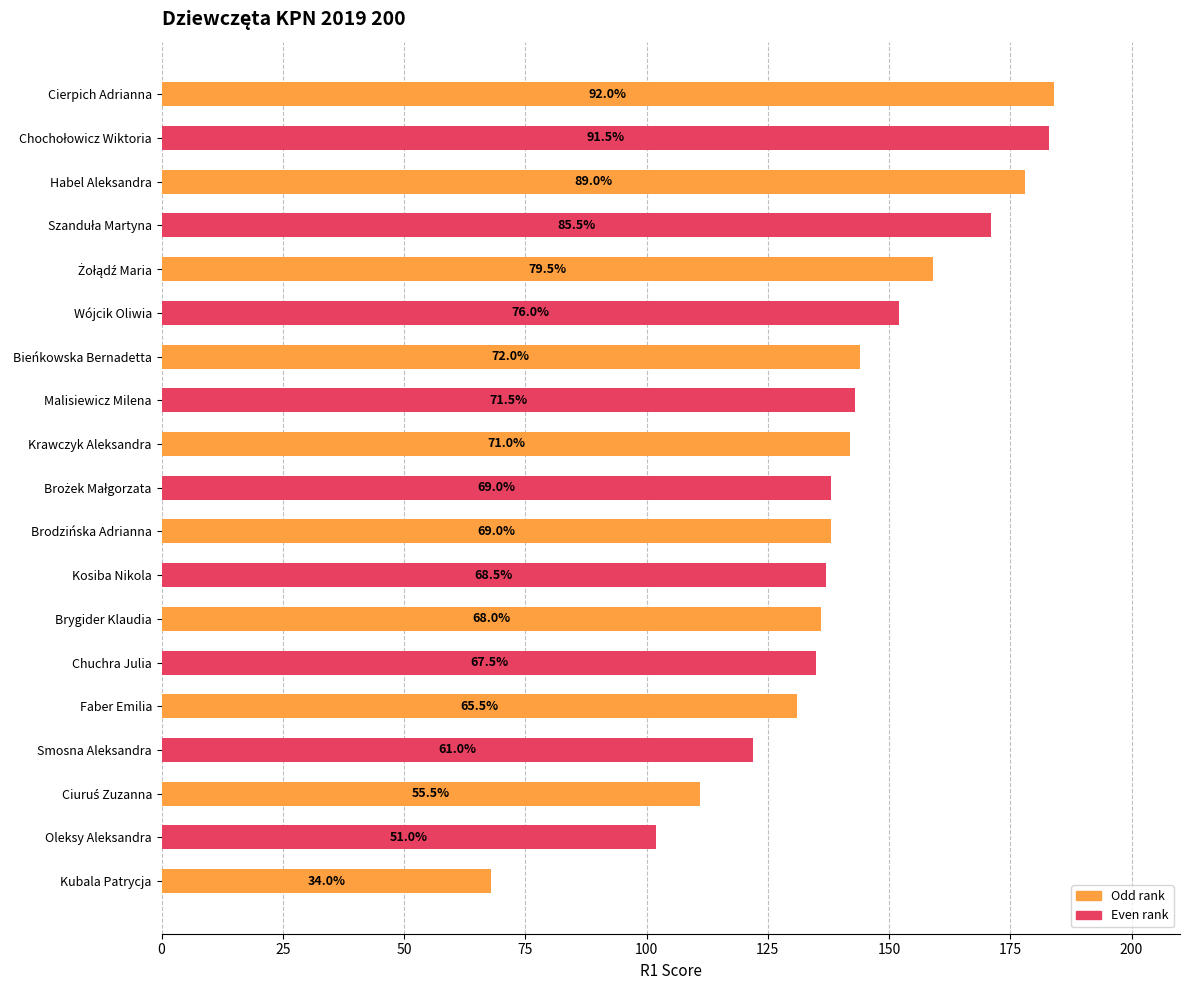

Does the chart contain stacked bars?

No